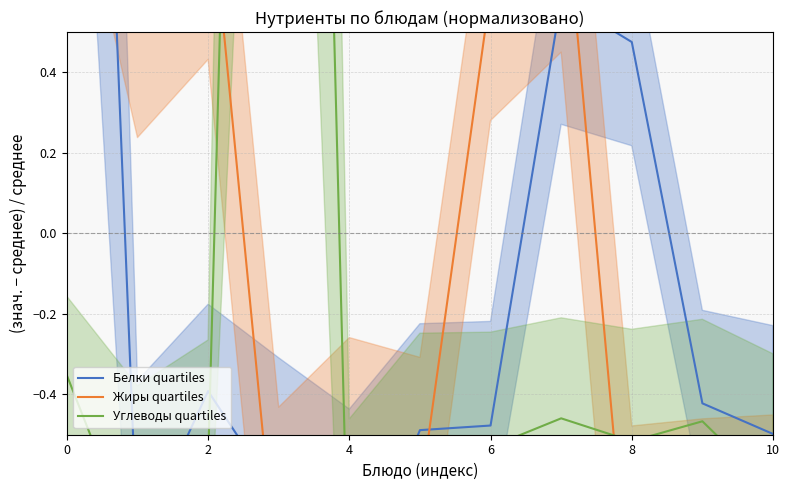

At which label is Жиры quartiles closest to 0?

2